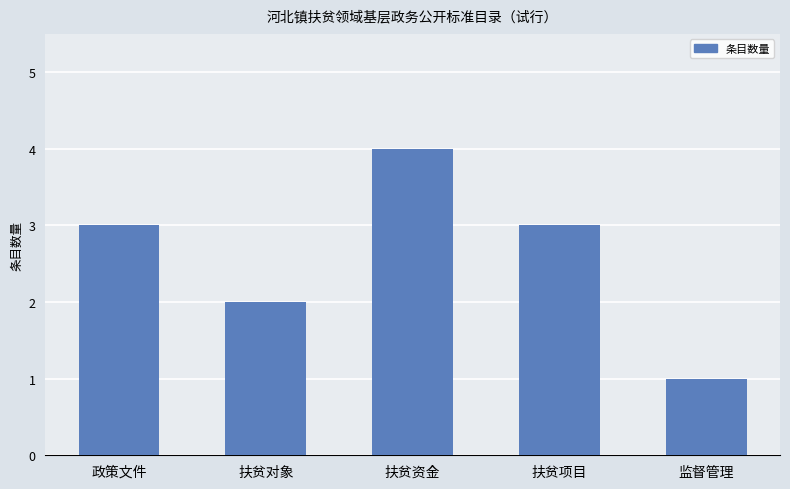

How many bars are there in total?

5